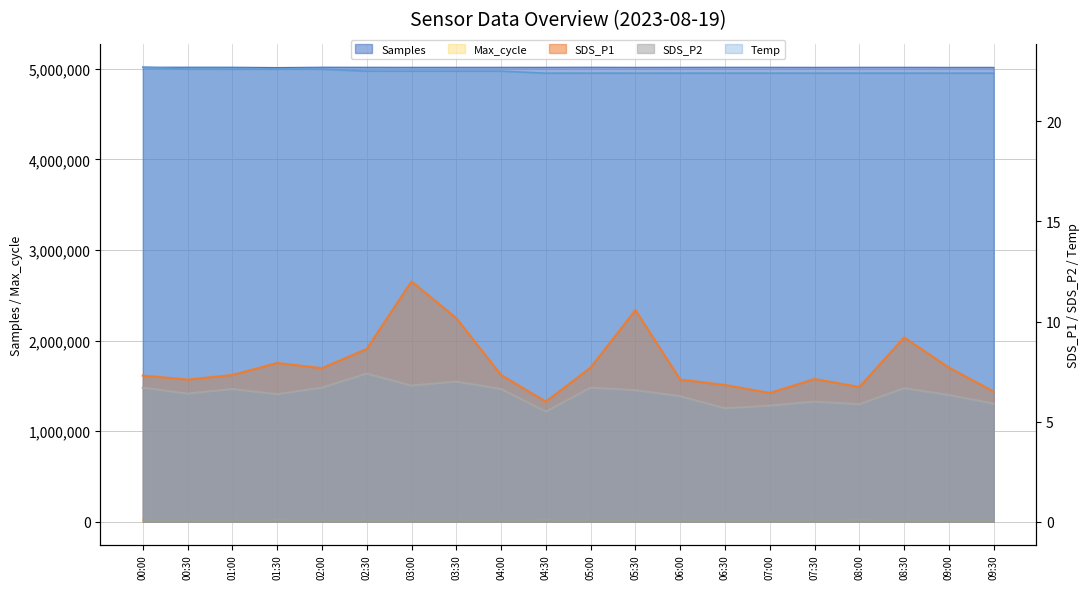

How many lines are shown in the chart?

5